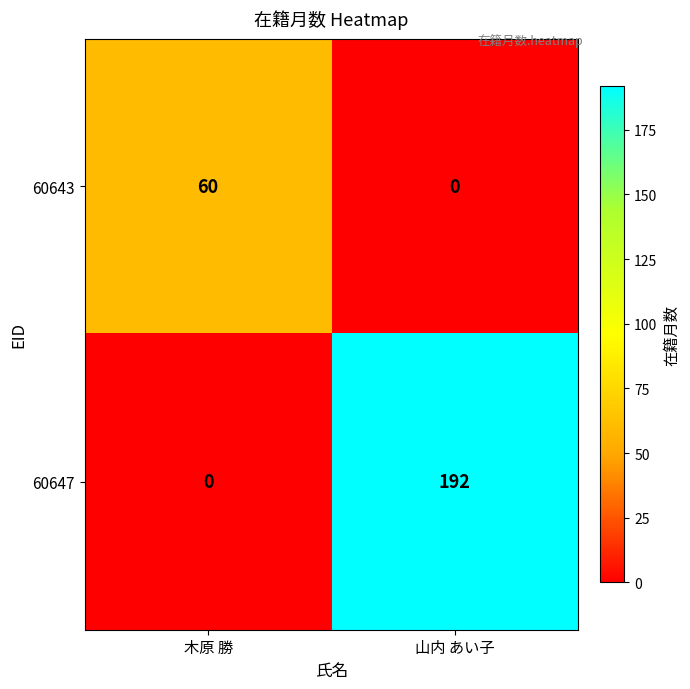

Which series has the largest total across all categories?

60647